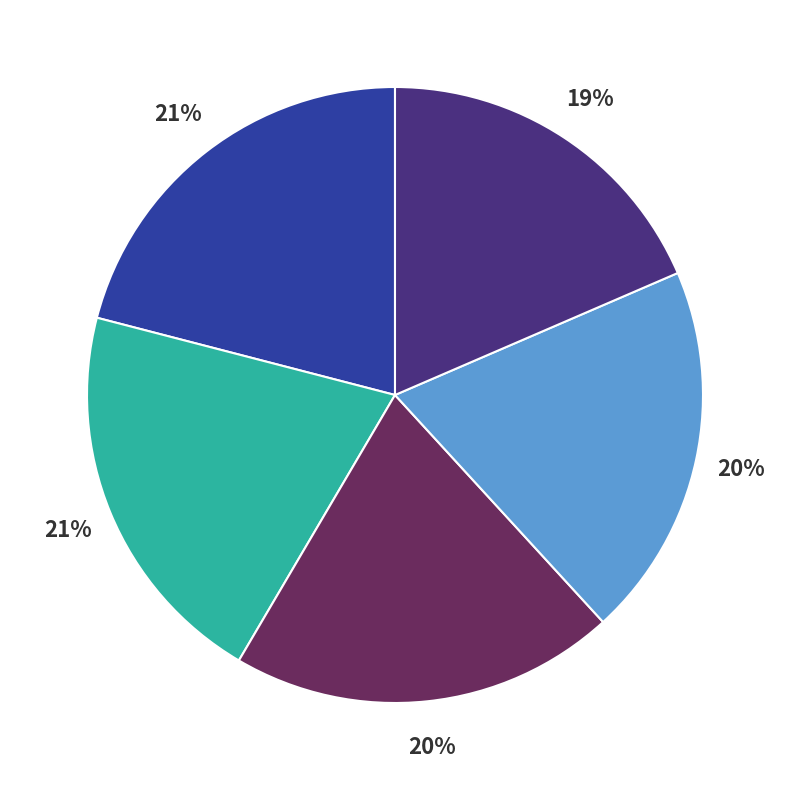

Is there a majority slice in this chart?

No